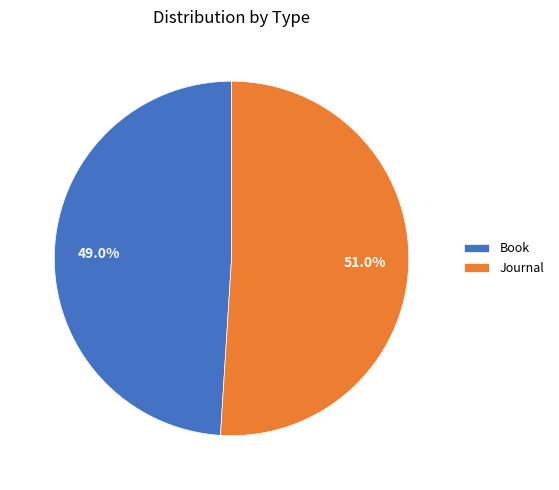

What percentage do Book and Journal together represent?

100.0%